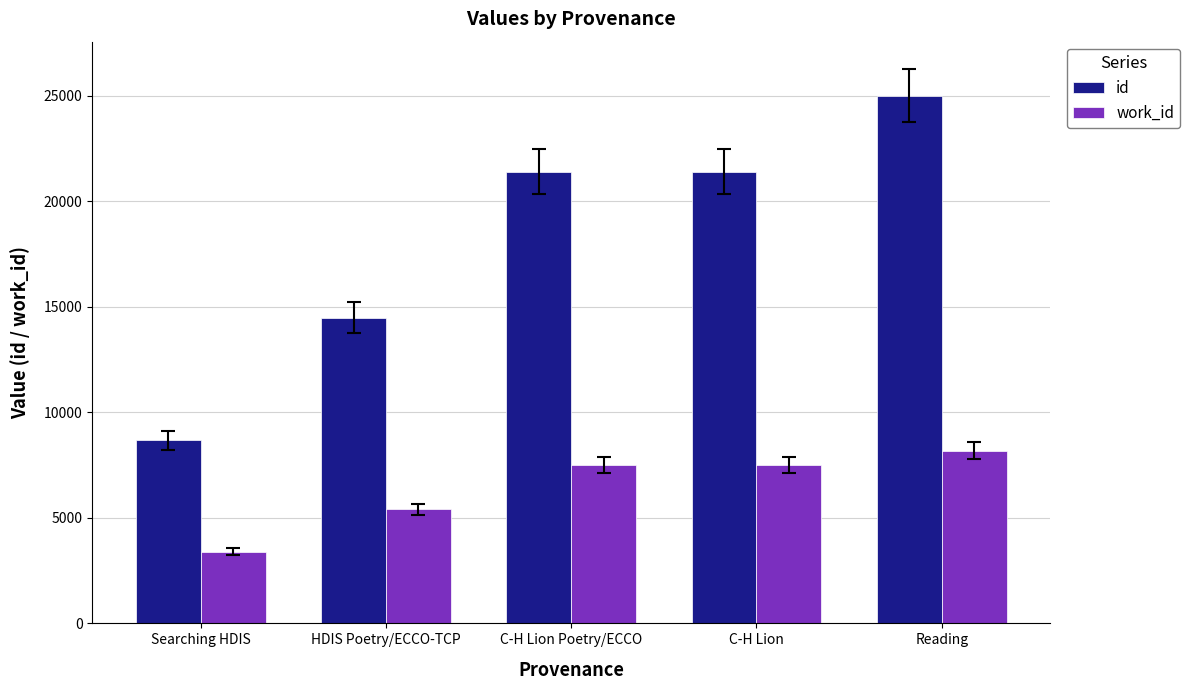

Which series has the widest spread of values?

id